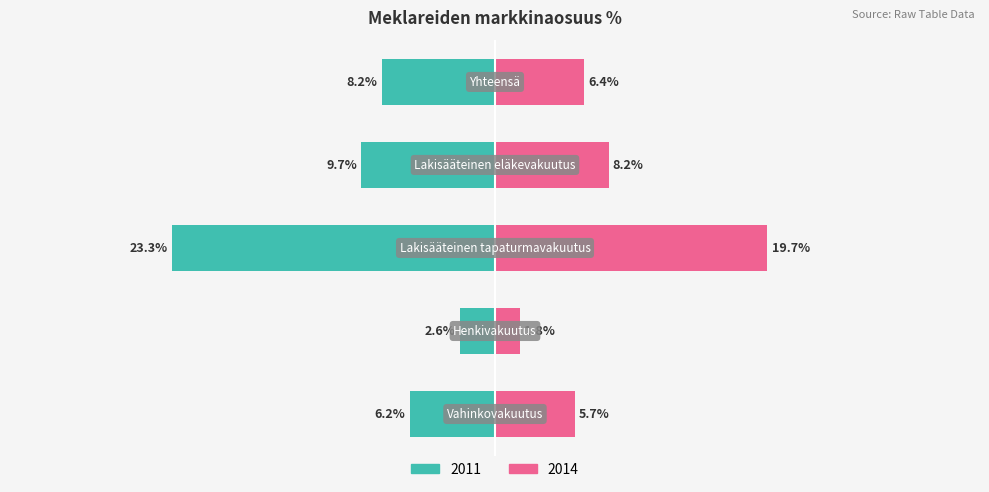

How many bars are there in total?

10